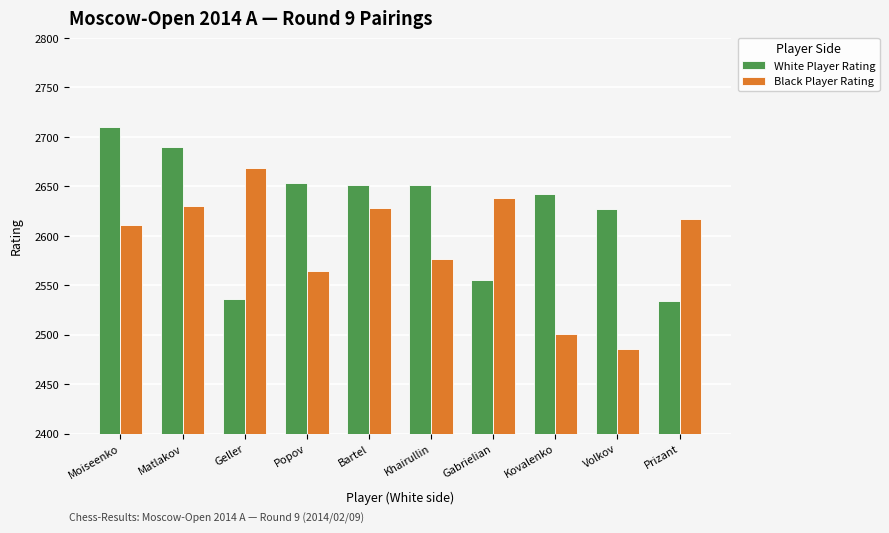

What is the sum of all Black Player Rating values?

25920